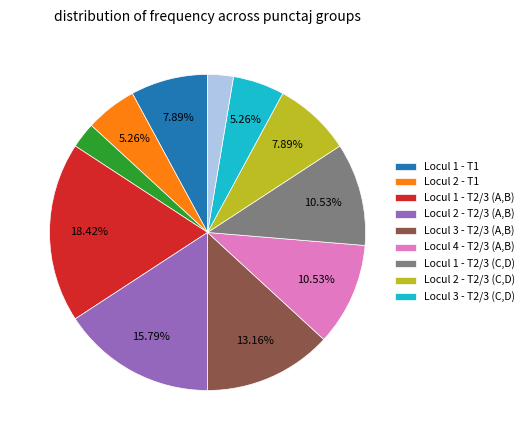

Does any single category account for the majority?

No